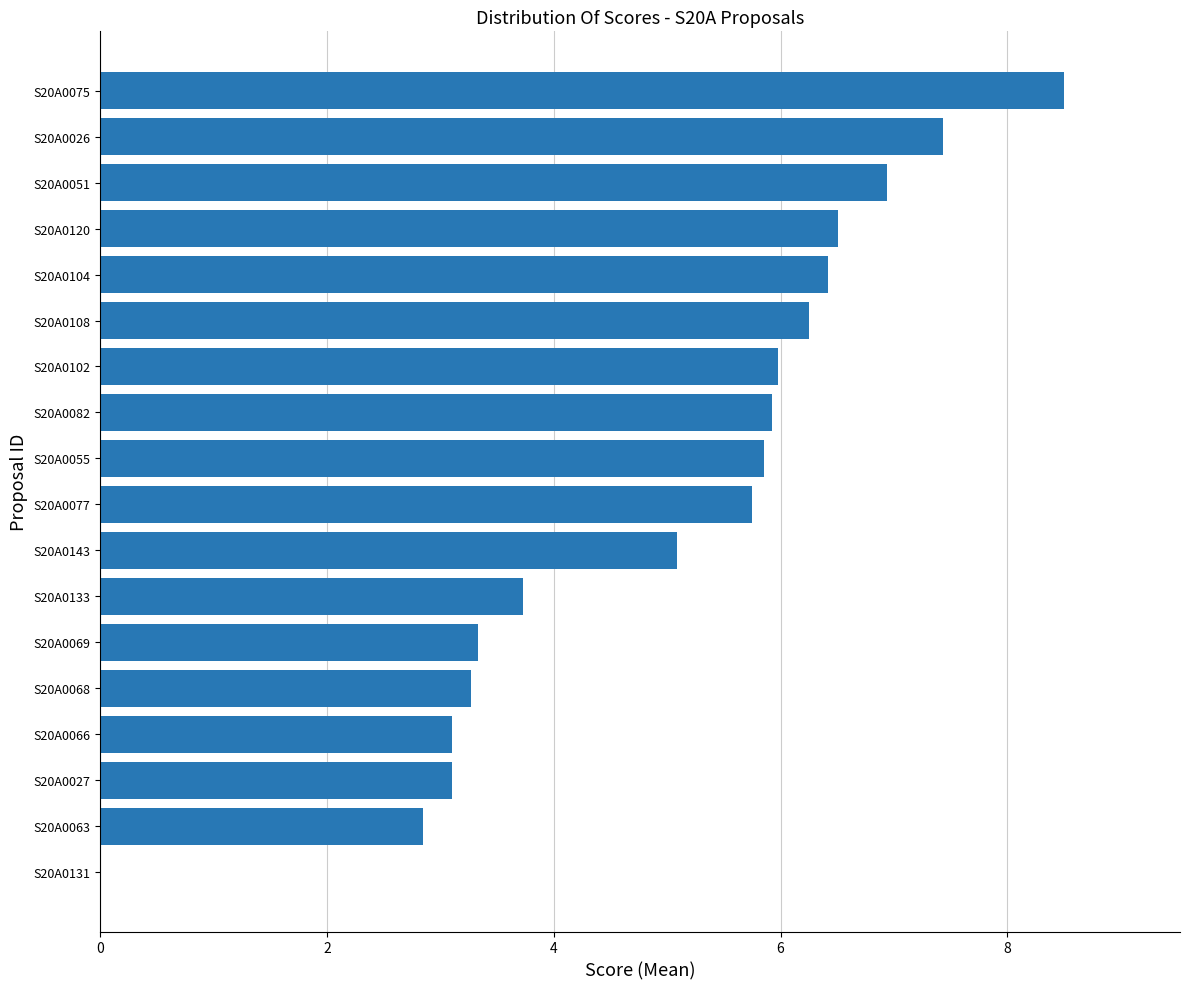

True or false: the data shows 3.3 at S20A0068.

True